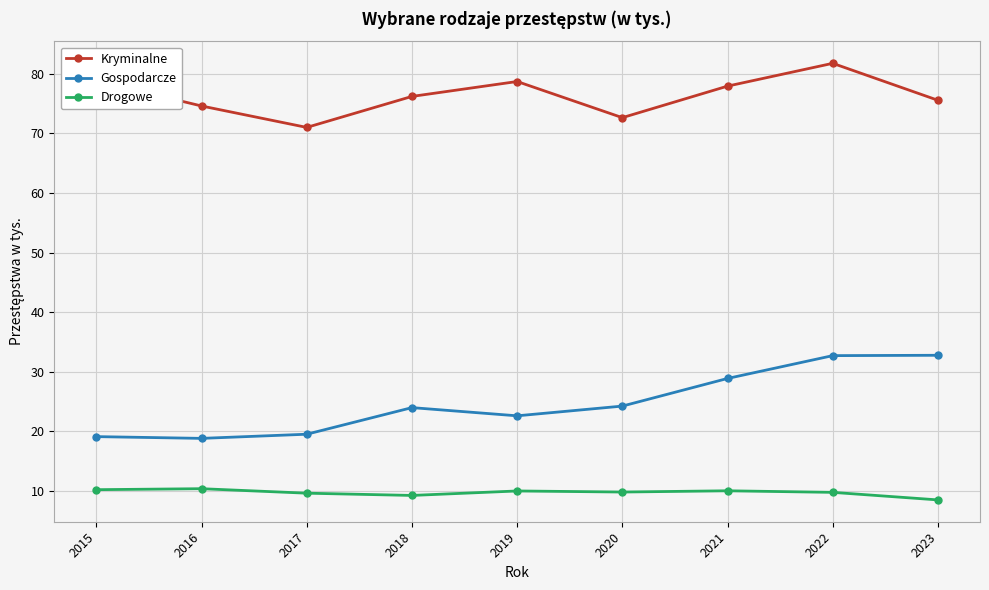

At which category is the sum across all series the highest?

2022